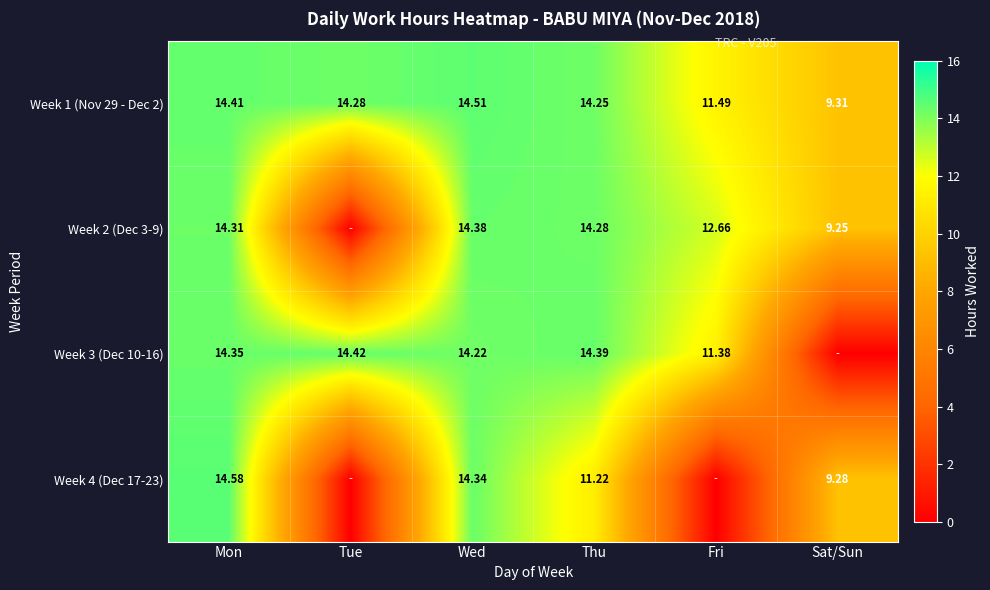

Where does the Week 1 (Nov 29 - Dec 2) series first go above 14?

Mon